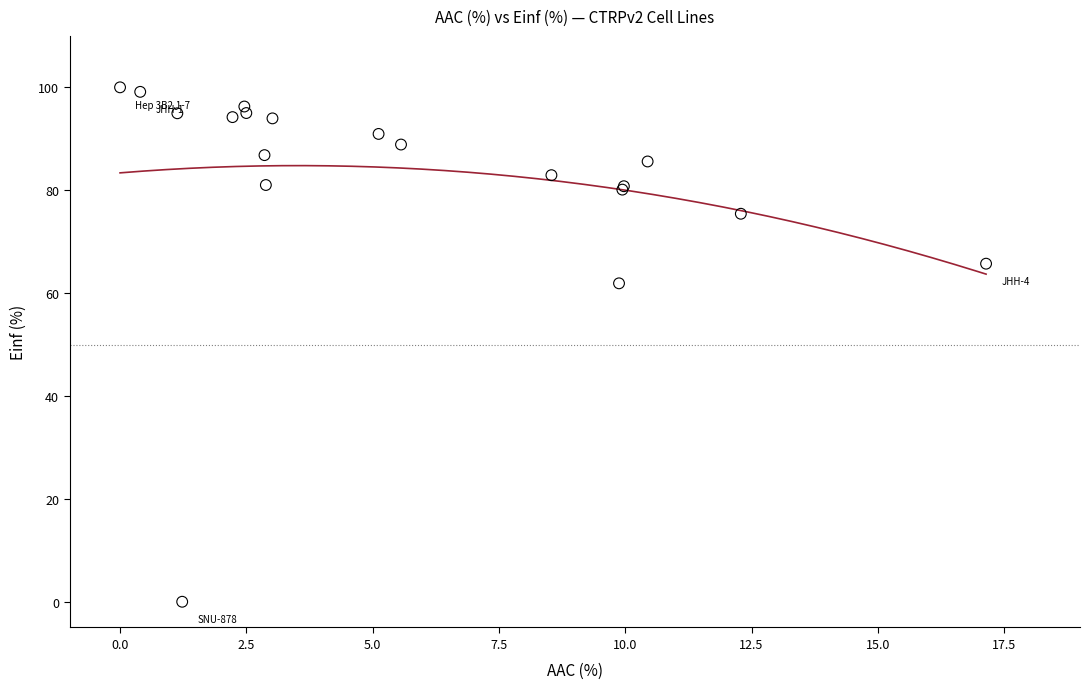

What Y value in the scatter plot is closest to 50?

61.9